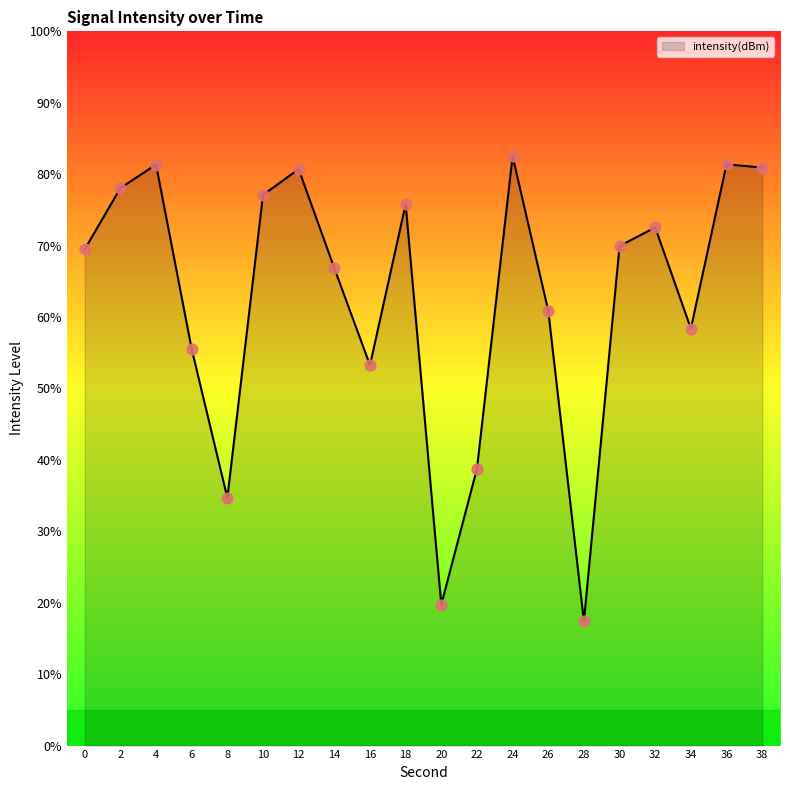

What is the change in value from 18 to 20?

-56.0